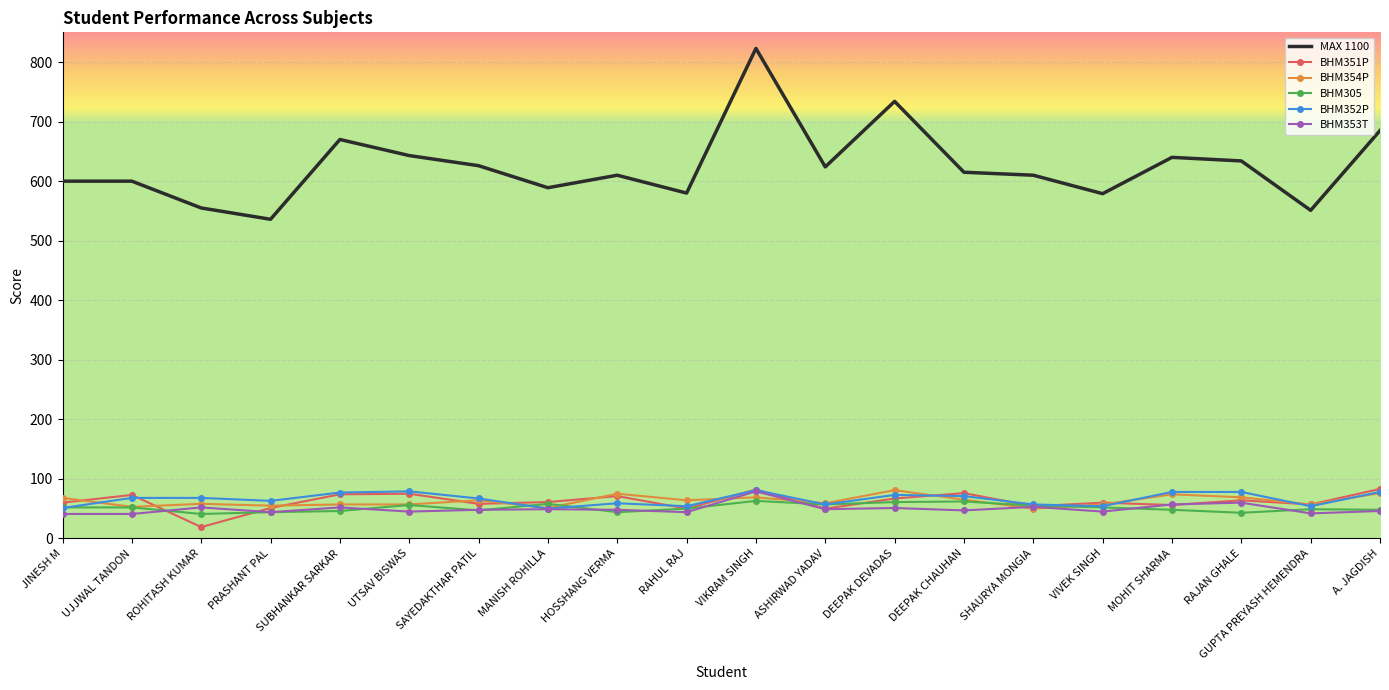

What is the difference between the maximum and minimum values in the BHM354P series?

31